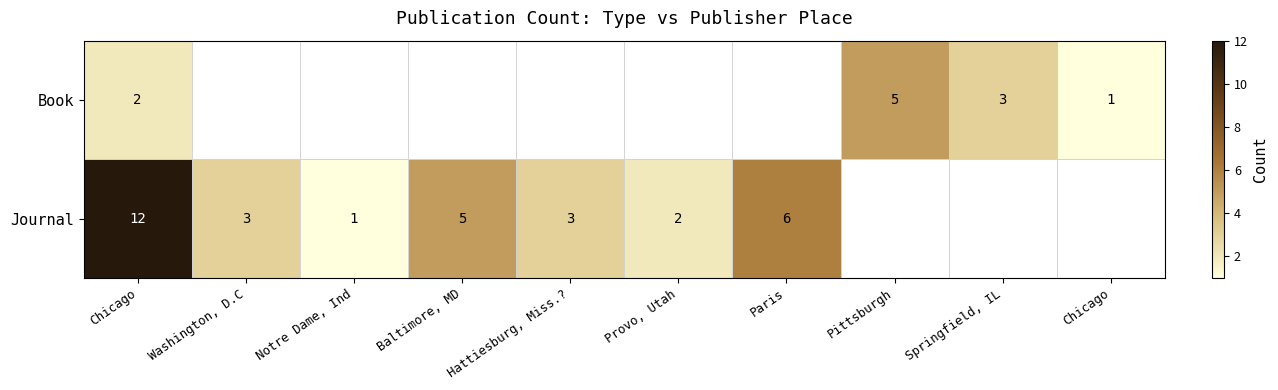

At which category is the sum across all series the highest?

Chicago